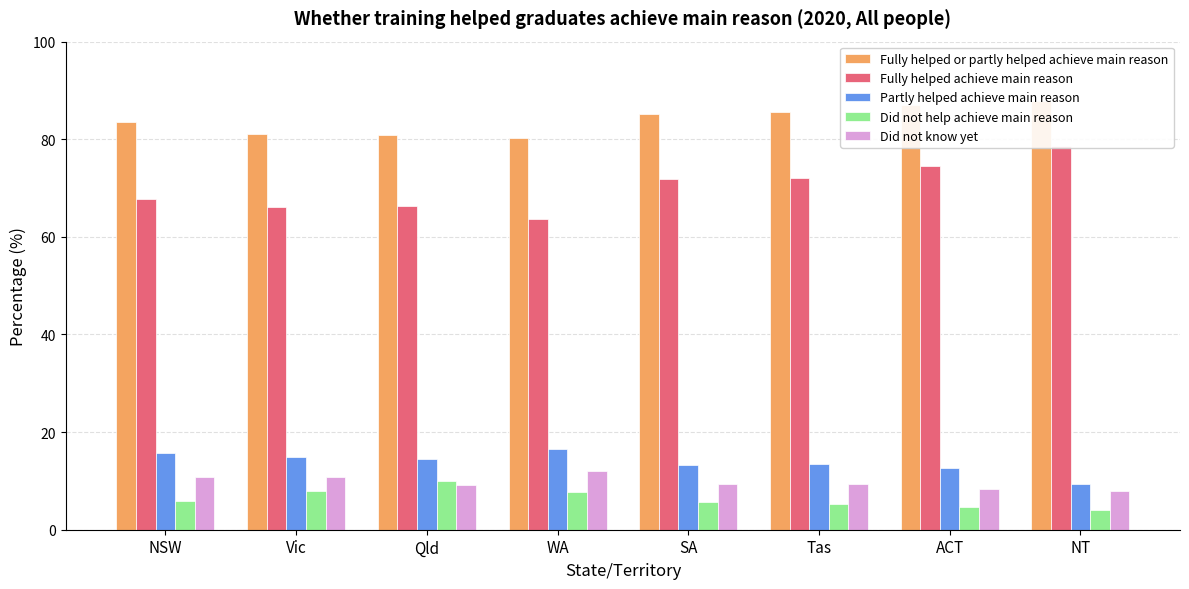

List the series in order of their peak value, lowest first.

Did not help achieve main reason, Did not know yet, Partly helped achieve main reason, Fully helped achieve main reason, Fully helped or partly helped achieve main reason